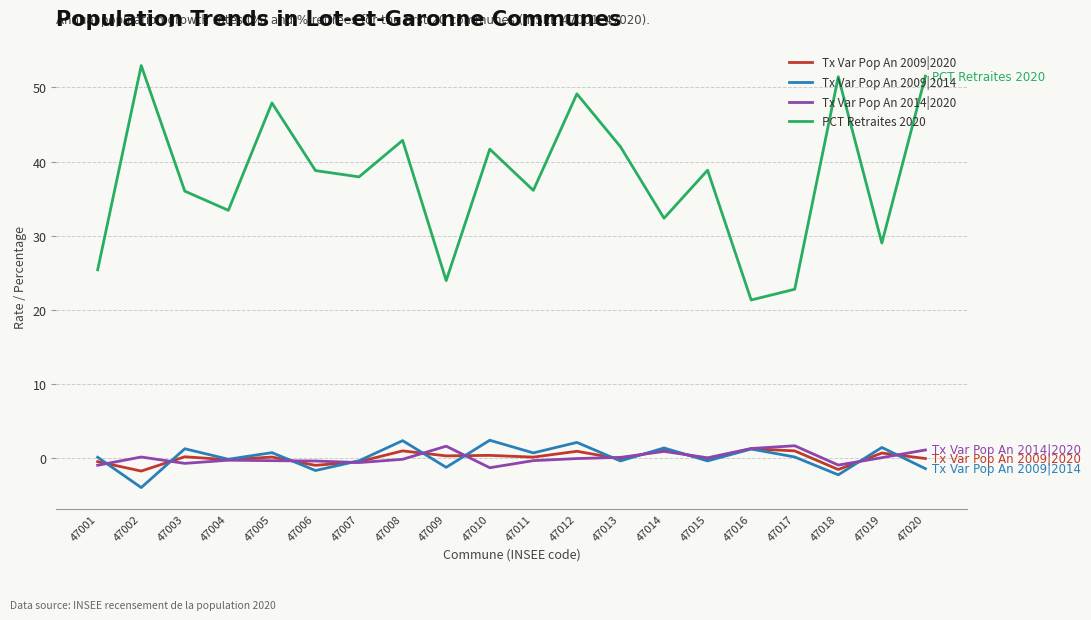

Which series ends up on top after the final intersection of Tx Var Pop An 2009|2020 and Tx Var Pop An 2009|2014?

Tx Var Pop An 2009|2020